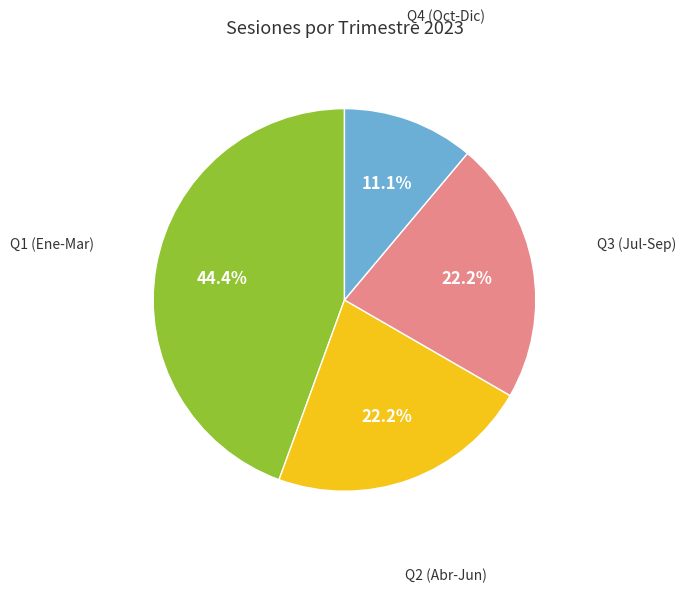

Does any single category account for the majority?

No